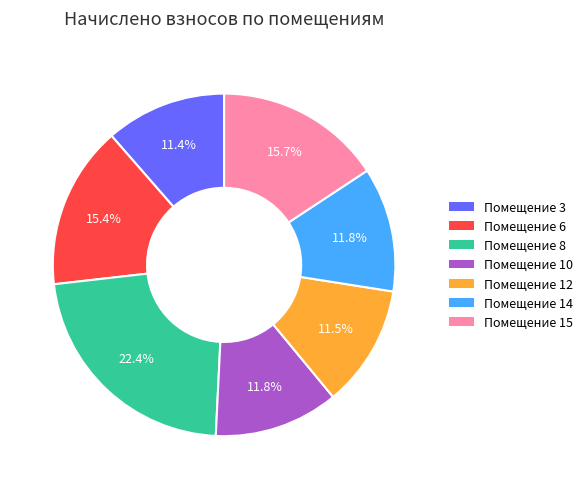

Which slice is the largest?

Помещение 8